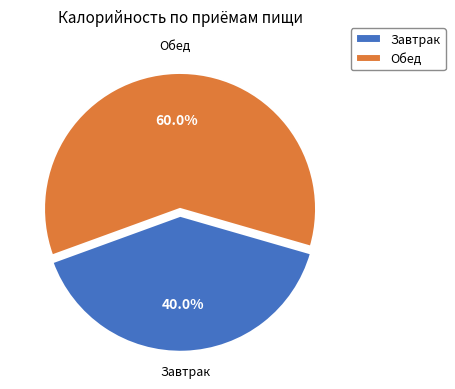

Is it true that Обед is 60% of the pie?

True